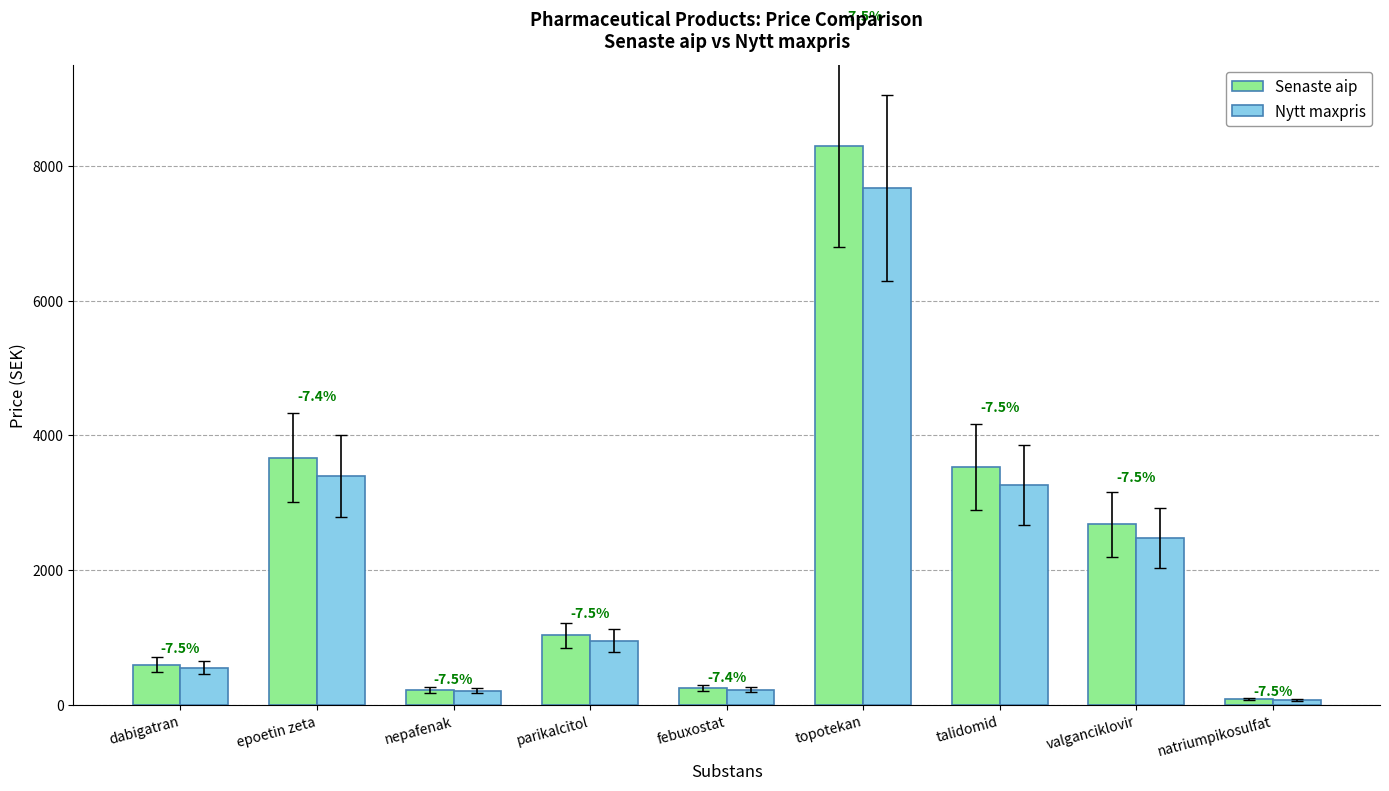

At which category does the chart reach its peak across all series?

topotekan